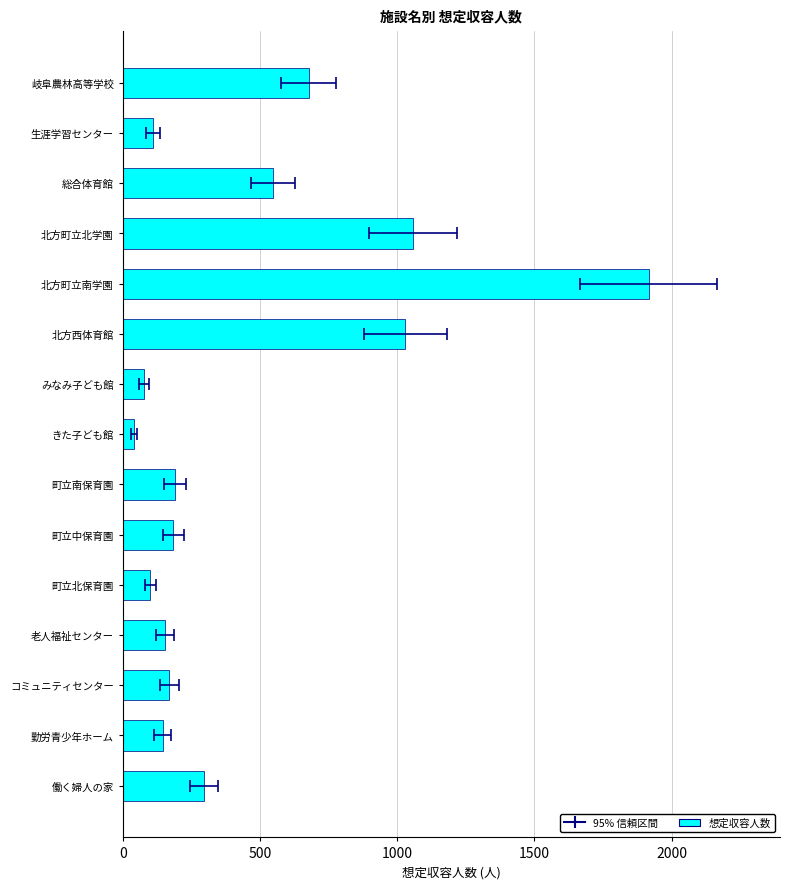

Is it true that the value at 町立北保育園 is 147?

False